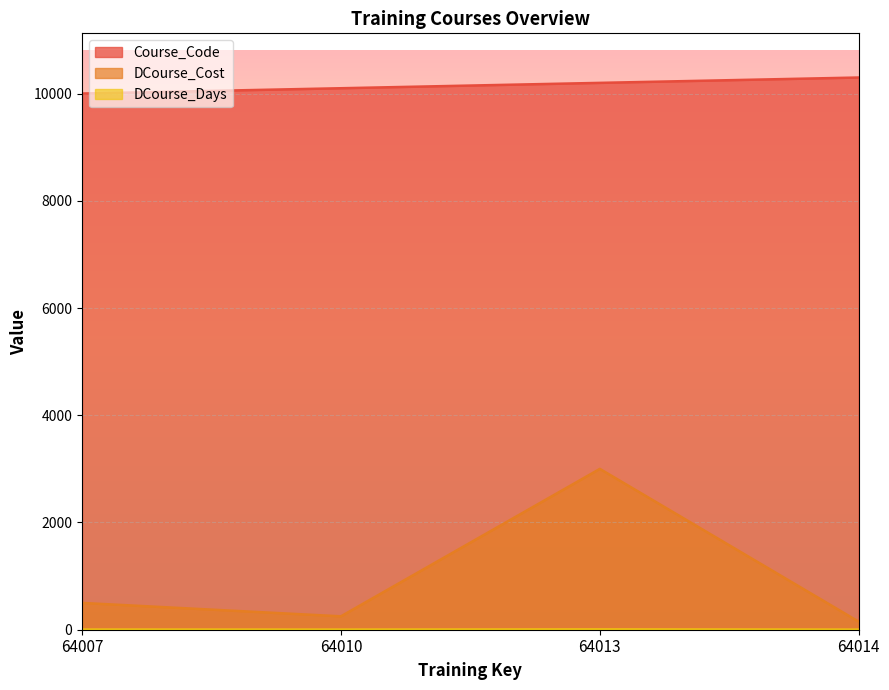

Does the chart display data point markers on the line(s)?

No